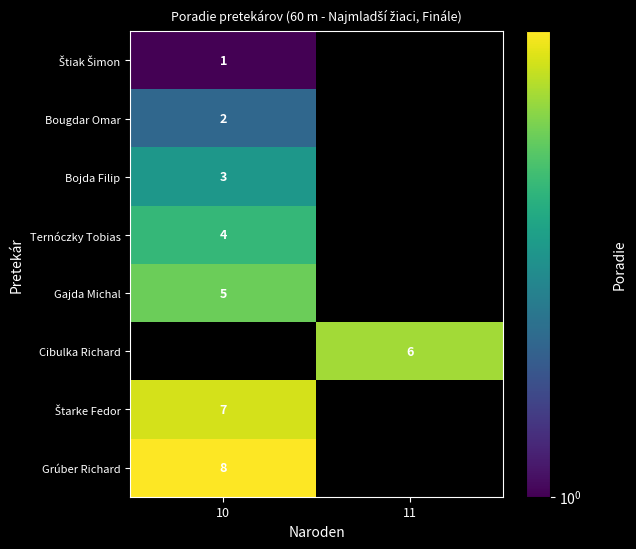

Is it true that Gajda Michal equals 5 at 10?

True